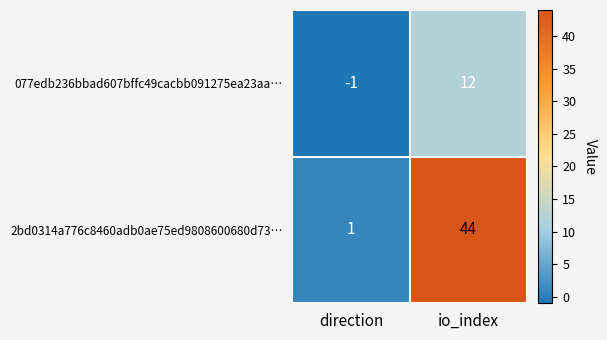

True or false: 2bd0314a776c8460adb0ae75ed9808600680d73… has a value of 1 at direction.

True